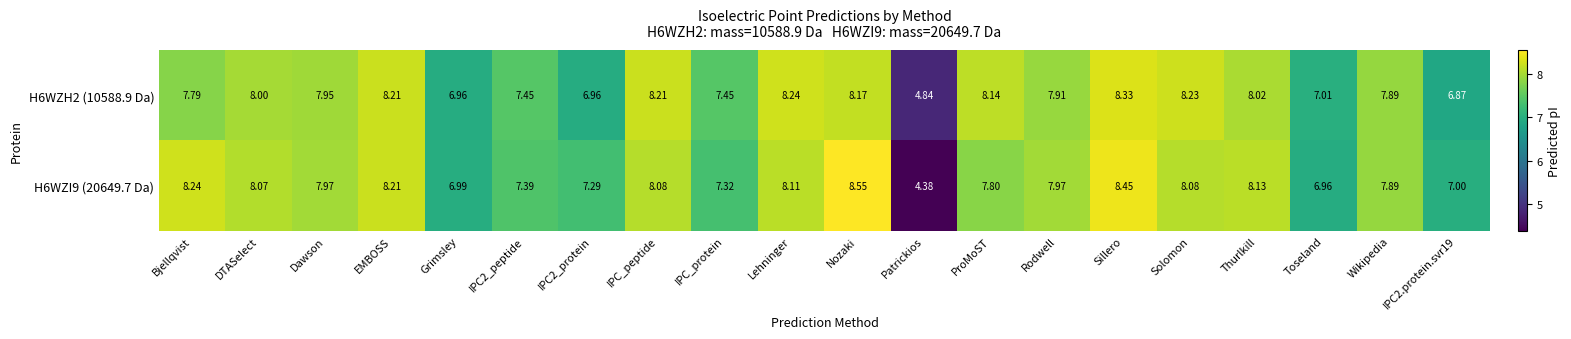

How many categories are shown in the chart?

20